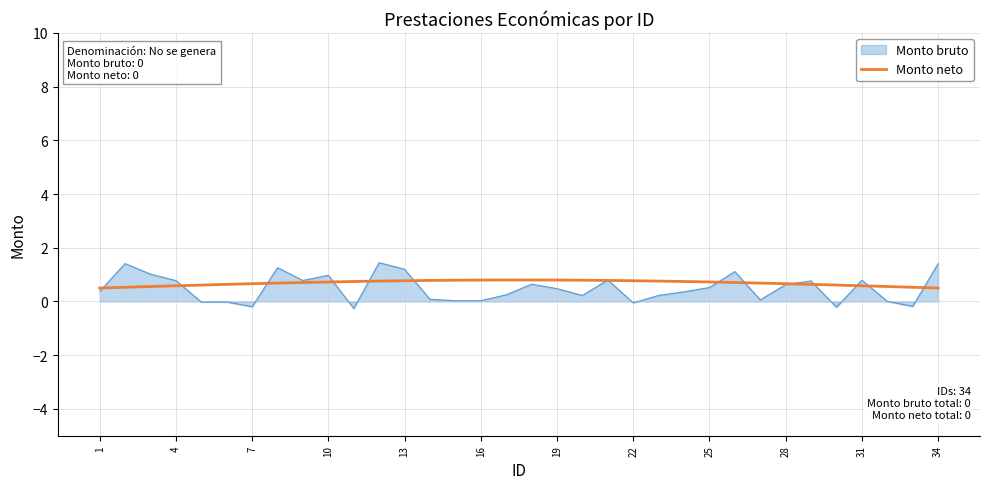

Rank the series by their maximum value, from lowest to highest.

Monto neto, Monto bruto